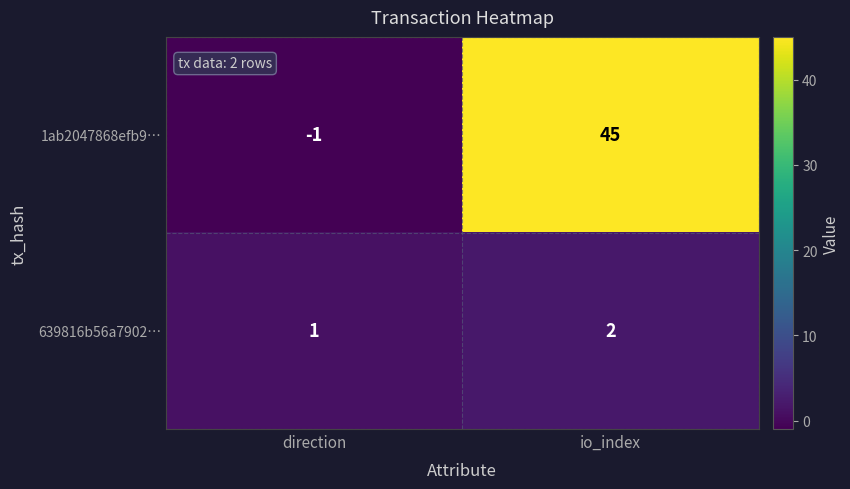

Reading right to left, transcribe all the data shown in this chart.

1ab2047868efb9…: io_index=45	direction=-1
639816b56a7902…: io_index=2	direction=1